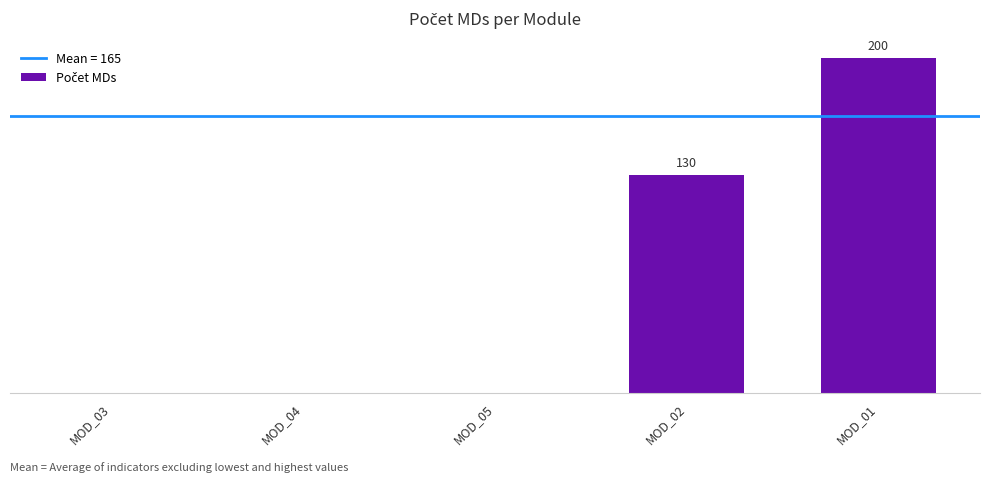

What is the difference between the values at MOD_01 and MOD_04?

200